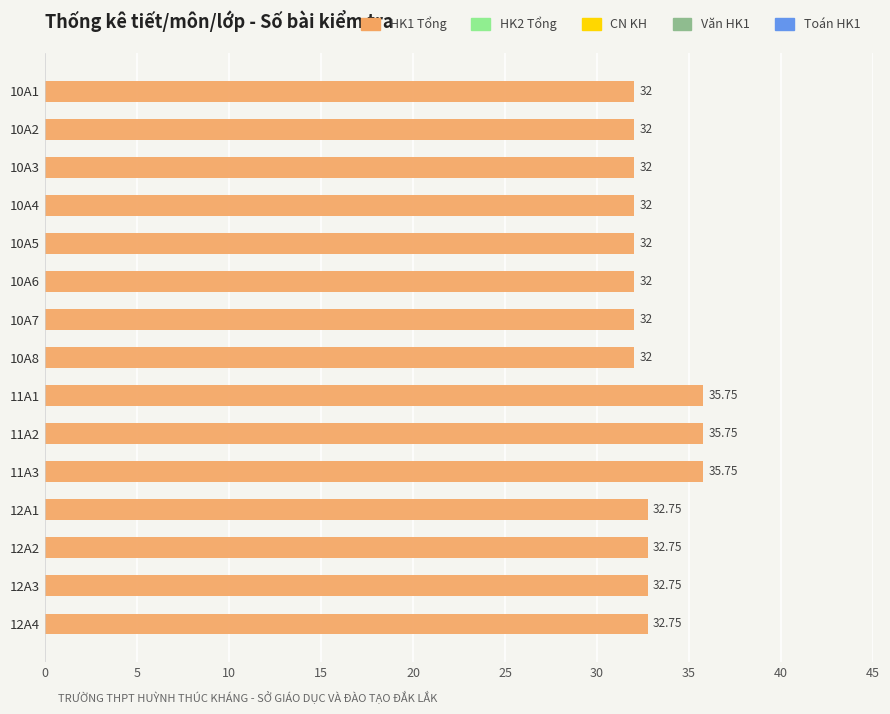

How many data points does each series have?

15